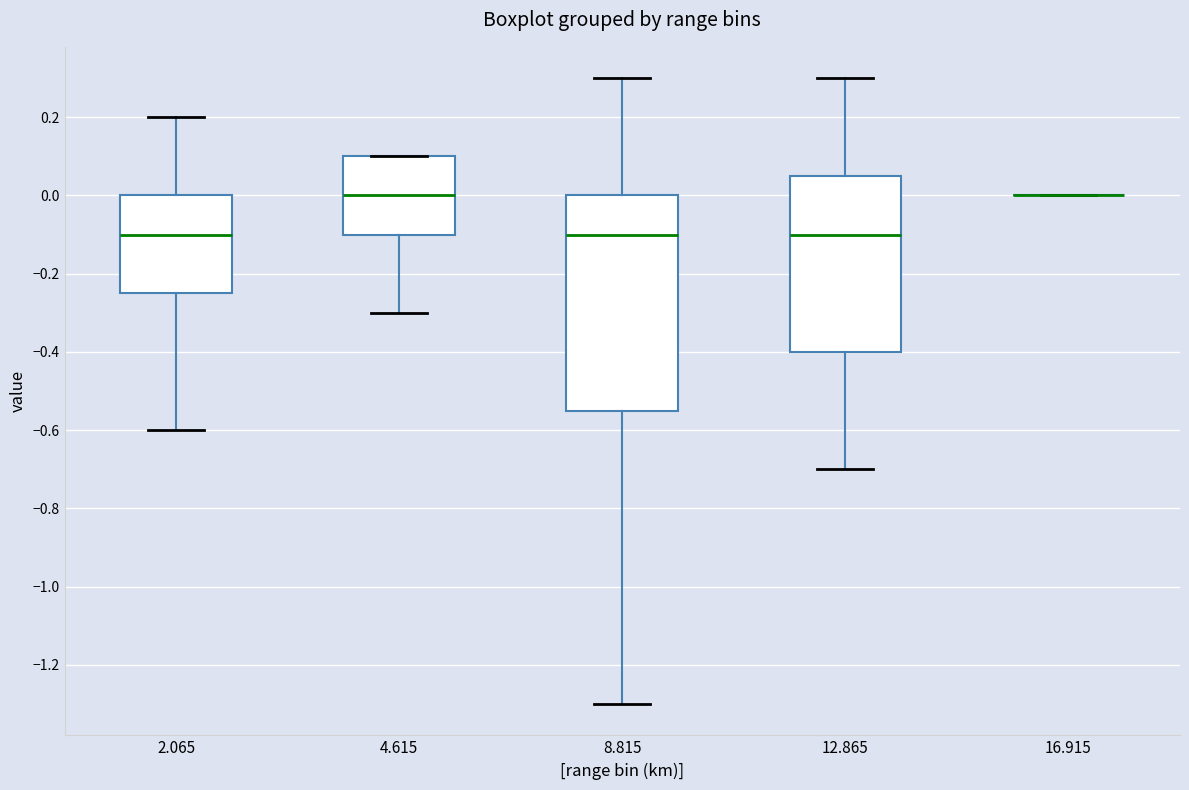

Reading left to right, transcribe this box plot: for each box, give where its median line is, the range the box spans, and where its two whiskers end, as read against the y-axis. The values are not printed on the chart, so give them approximately, as read against the axis.

2.065: median -0.10, box -0.24 to 0.00, whiskers -0.60 to 0.20
4.615: median 0.00, box -0.10 to 0.10, whiskers -0.30 to 0.10
8.815: median -0.10, box -0.54 to 0.00, whiskers -1.30 to 0.30
12.865: median -0.10, box -0.40 to 0.06, whiskers -0.70 to 0.30
16.915: box collapsed to a line at 0.00, whiskers 0.00 to 0.00